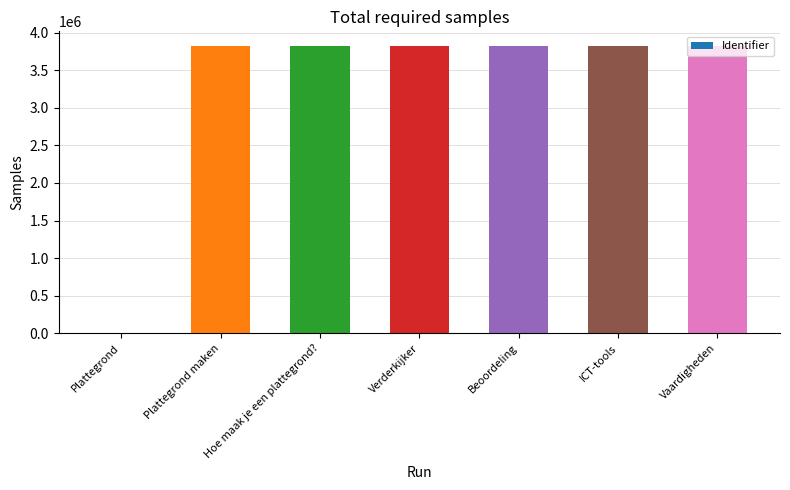

At which label is the value closest to 1913016?

Plattegrond maken